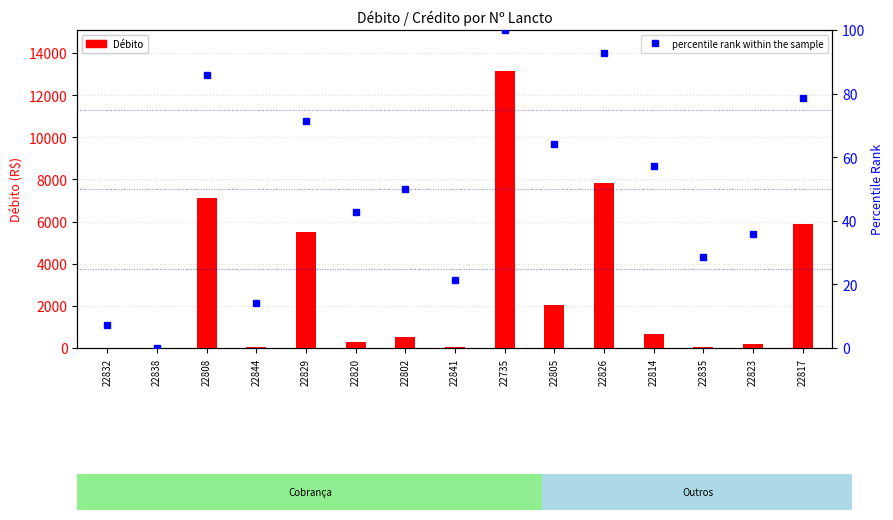

Rank the series by their maximum value, from lowest to highest.

percentile rank within the sample, Débito